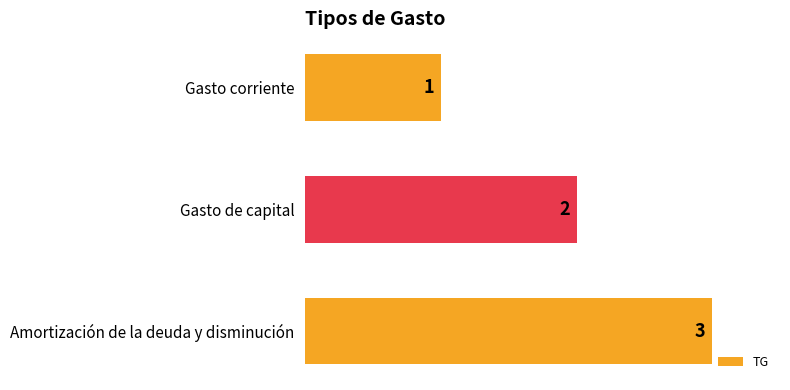

The value at Gasto de capital is 3. True or false?

False